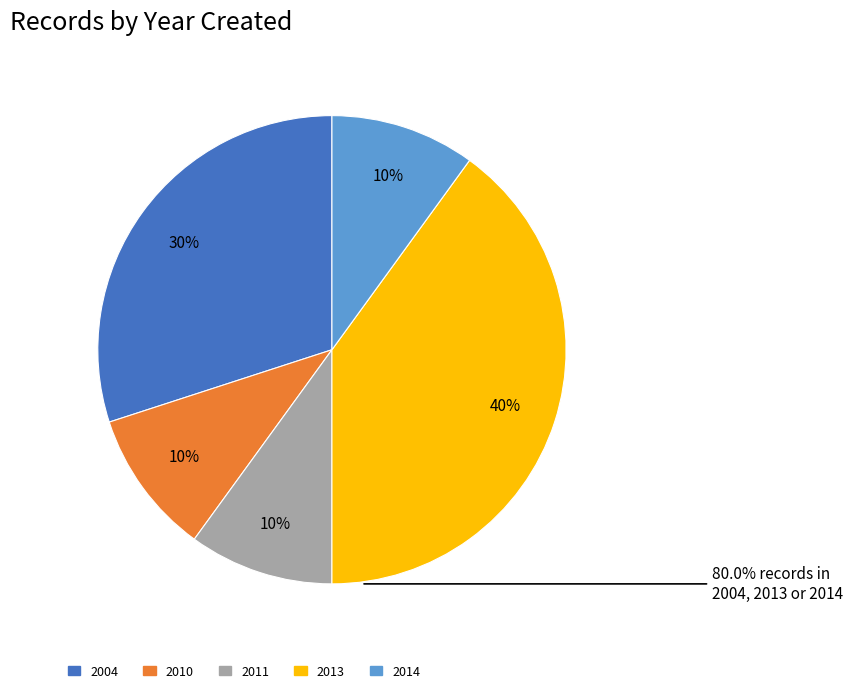

To the nearest percent, what is the difference between the largest and smallest slice percentages?

30%